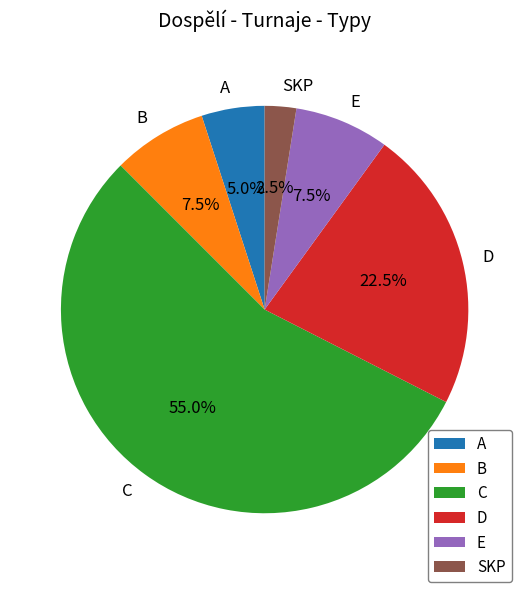

Does C represent more than half of the total?

Yes